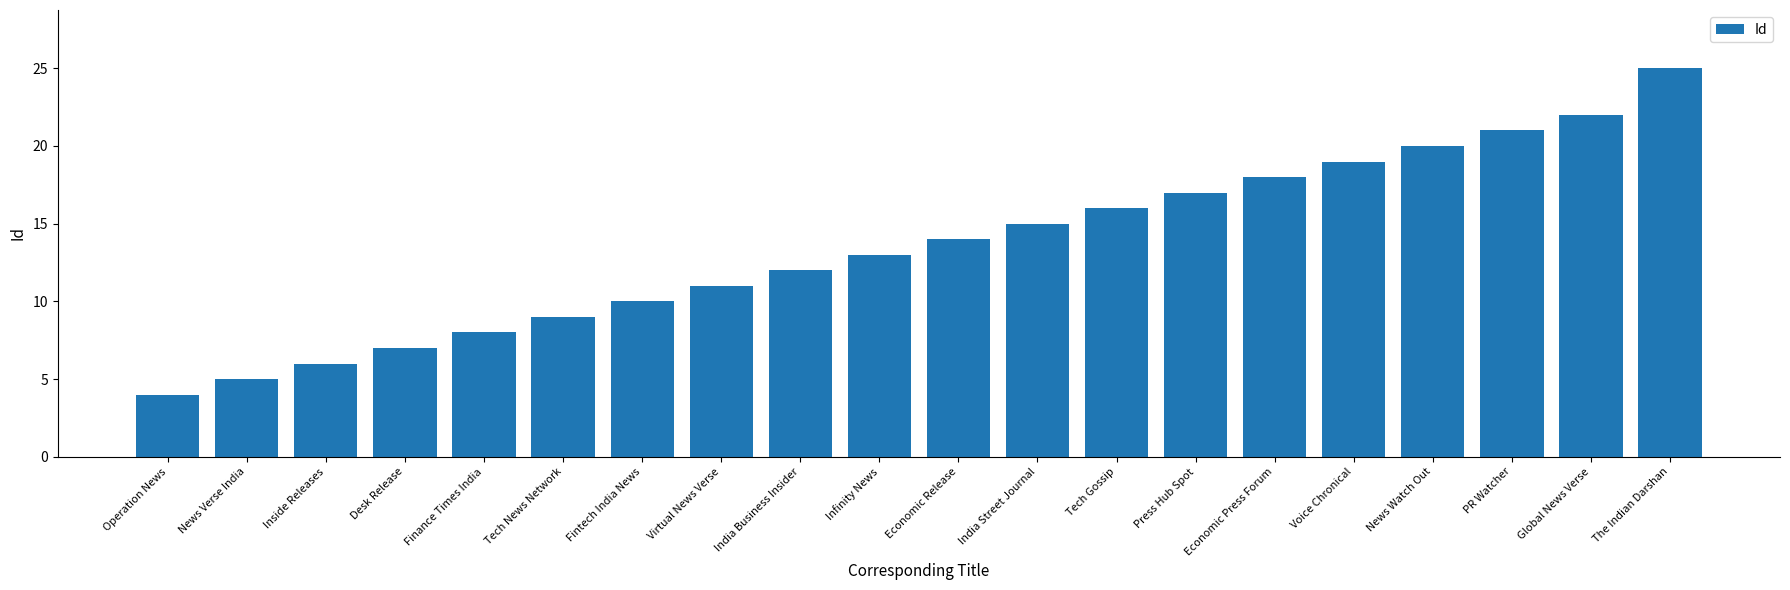

Rank the categories by value from lowest to highest.

Operation News, News Verse India, Inside Releases, Desk Release, Finance Times India, Tech News Network, Fintech India News, Virtual News Verse, India Business Insider, Infinity News, Economic Release, India Street Journal, Tech Gossip, Press Hub Spot, Economic Press Forum, Voice Chronical, News Watch Out, PR Watcher, Global News Verse, The Indian Darshan